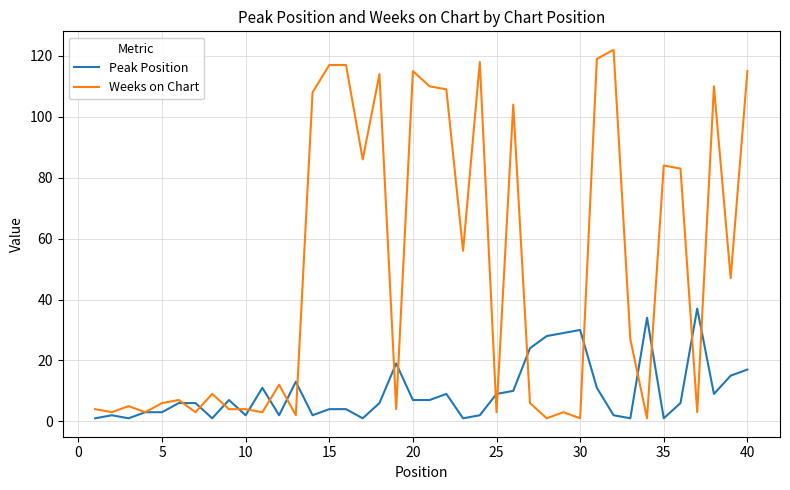

What is the greatest value displayed?

122